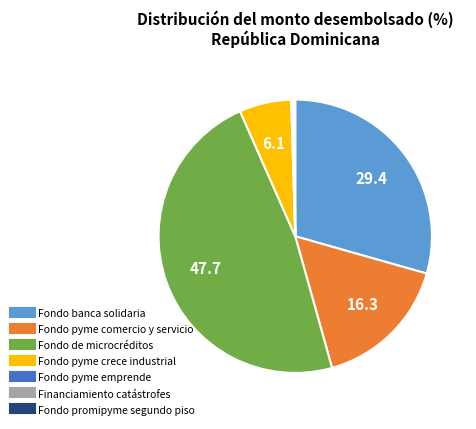

Between Fondo pyme comercio y servicio and Fondo pyme crece industrial, which is larger?

Fondo pyme comercio y servicio